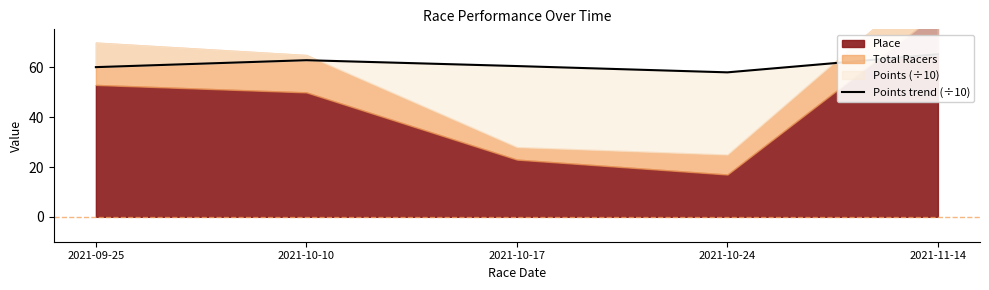

What is the label of the 2nd point from the right?

2021-10-24